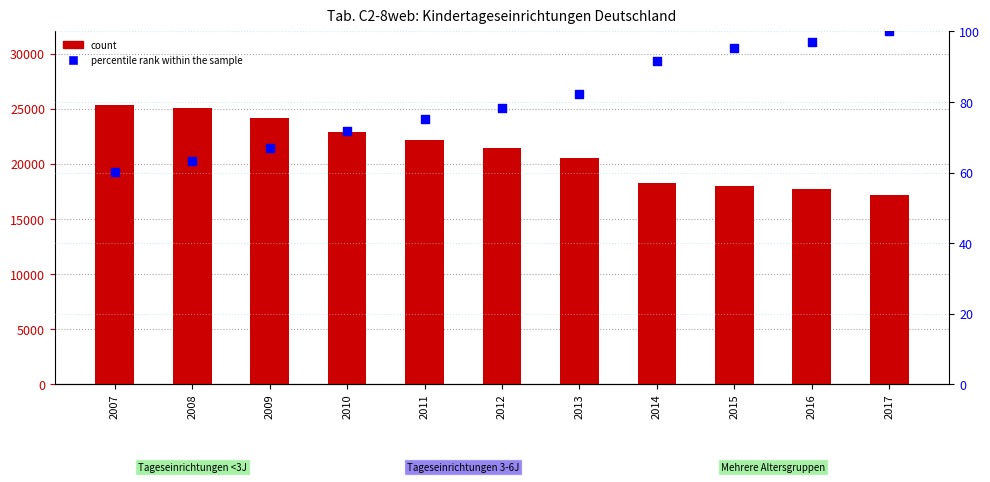

At how many categories does at least one series exceed 23692?

3